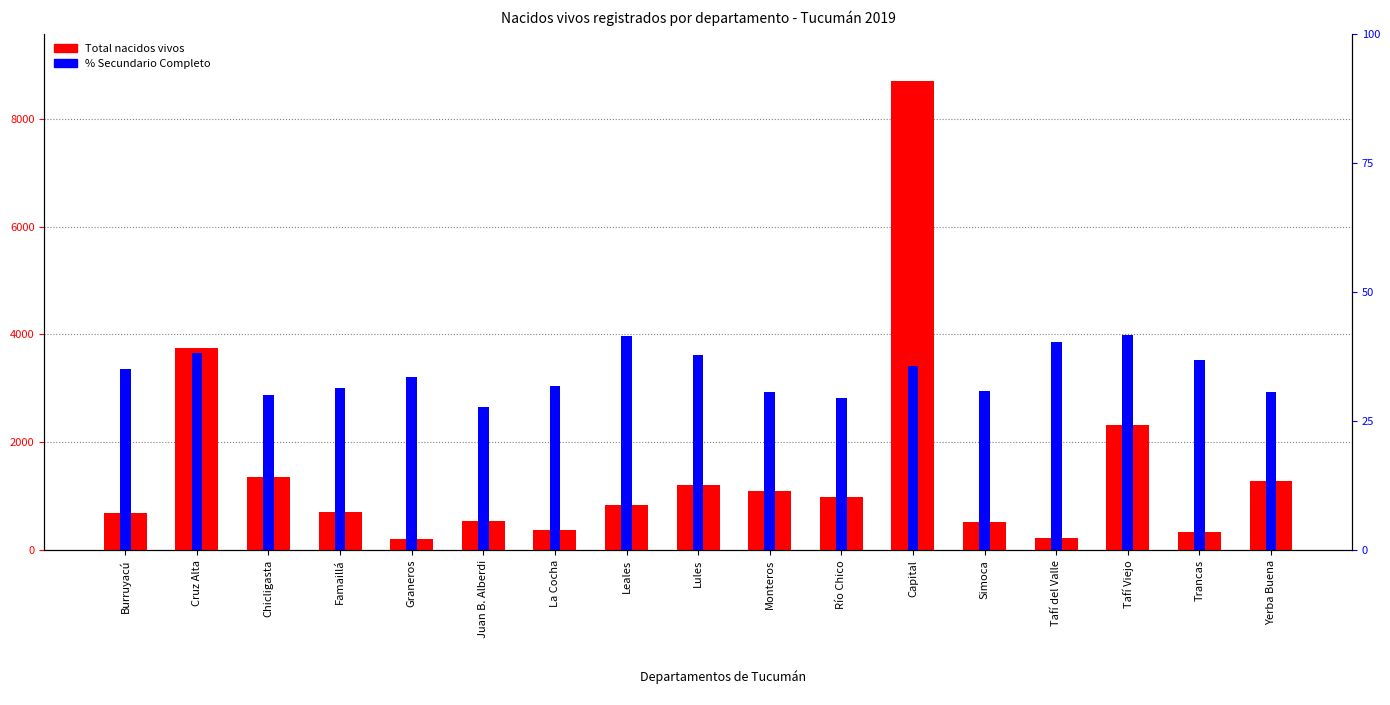

Where does the % Secundario Completo series first go above 33?

Burruyacú